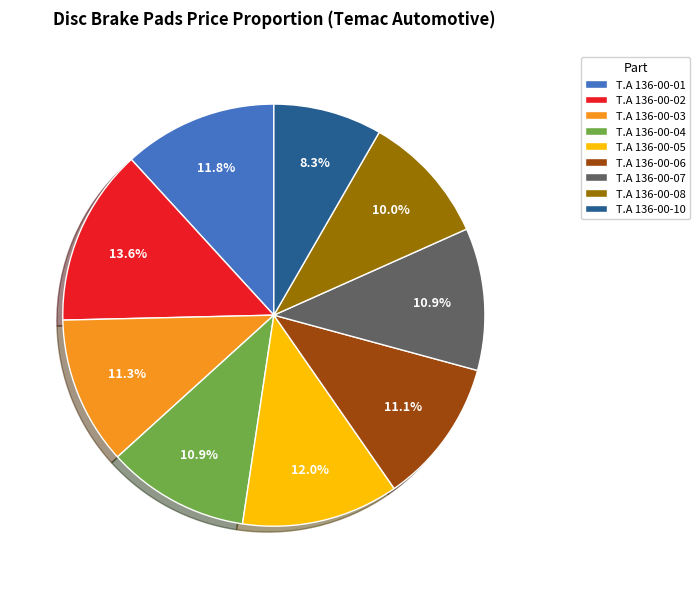

Combined, do T.A 136-00-07 and T.A 136-00-02 account for over 50%?

No